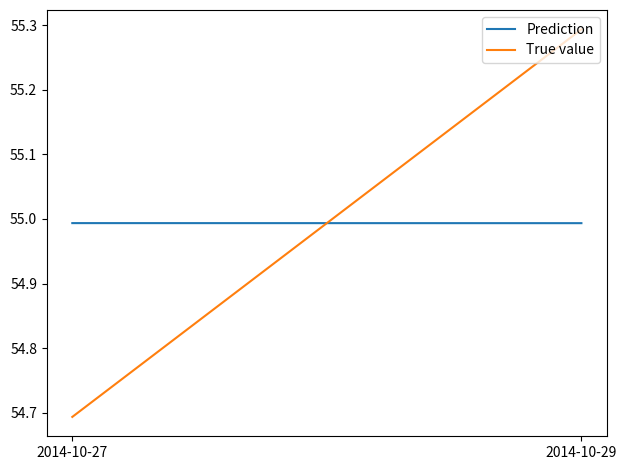

What is the spread (max minus min) of values at 2014-10-29?

0.3